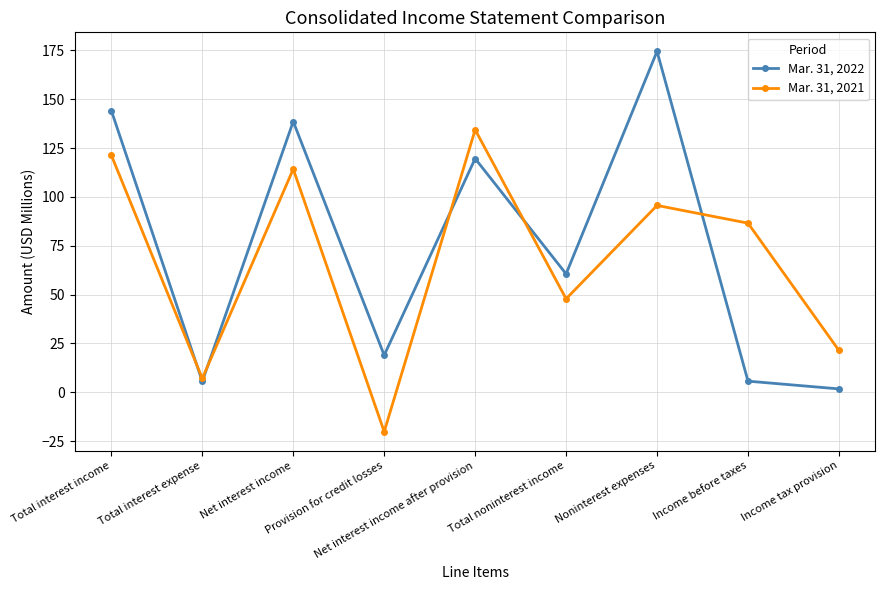

What is the label of the 1st point from the left?

Total interest income